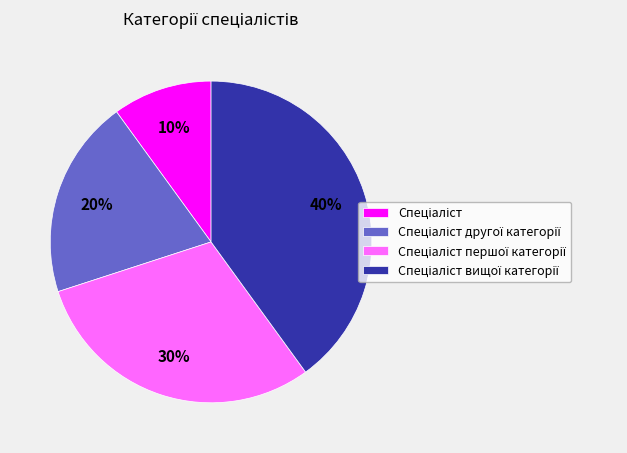

Is there any slice that represents more than half of the pie?

No